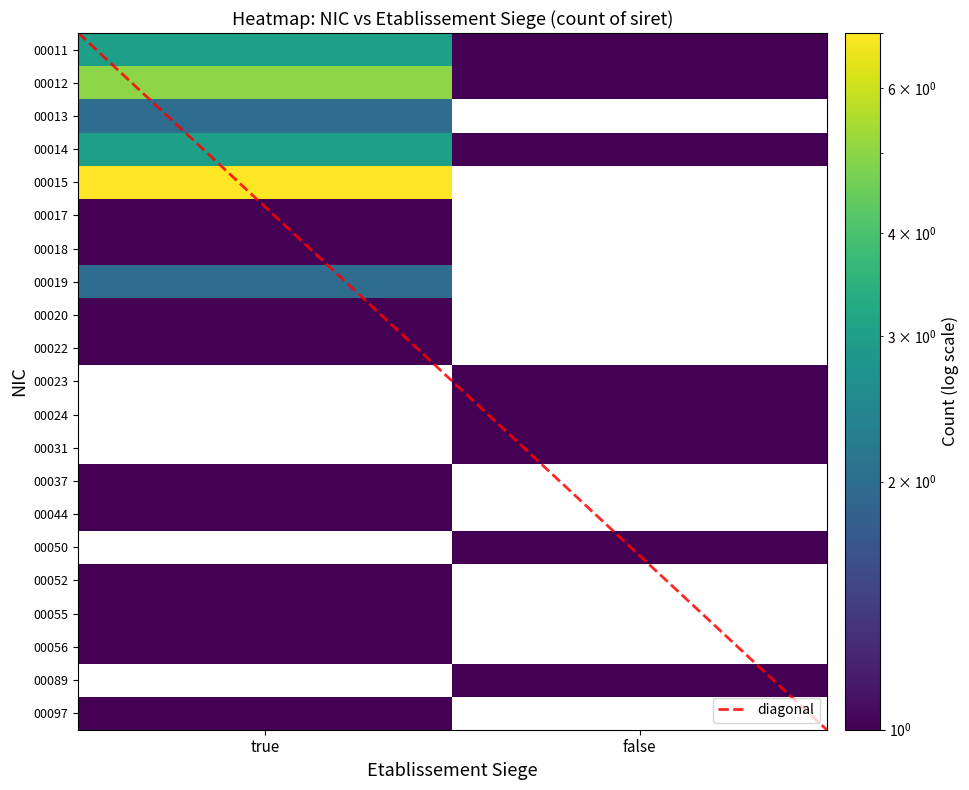

Rank the categories by 00055 value from highest to lowest.

true, false